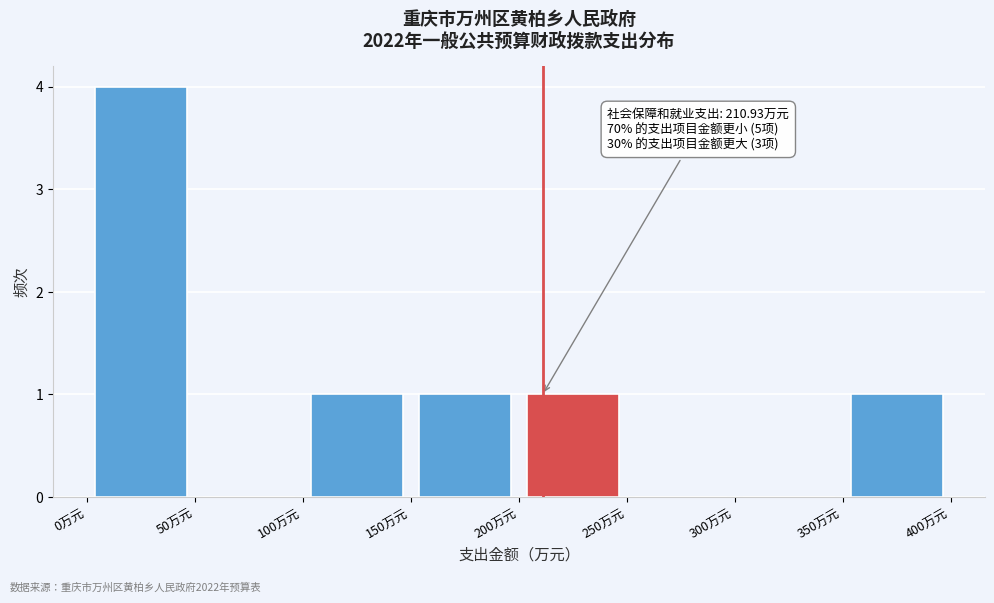

Over which range of the x-axis is the bar tallest?

0 to 50